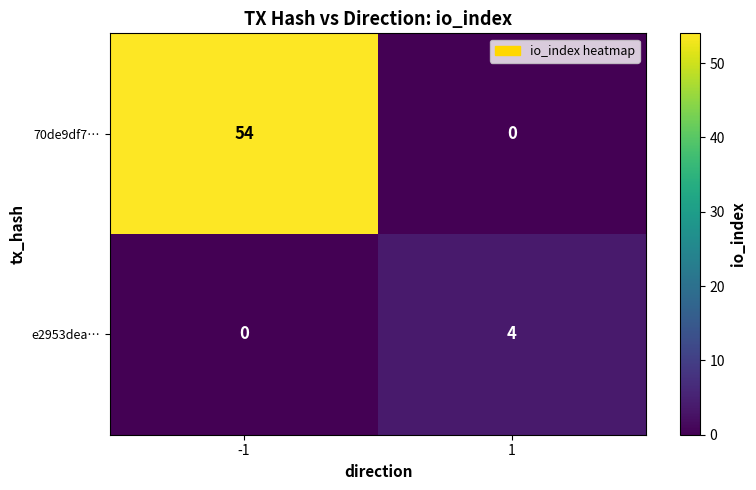

Reading right to left, extract all data points from this chart.

70de9df7…: 1=0	-1=54
e2953dea…: 1=4	-1=0